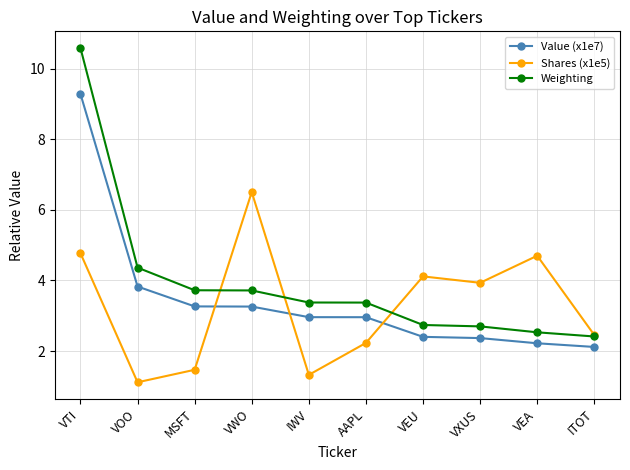

At which category does Shares (x1e5) reach its first local peak?

VWO